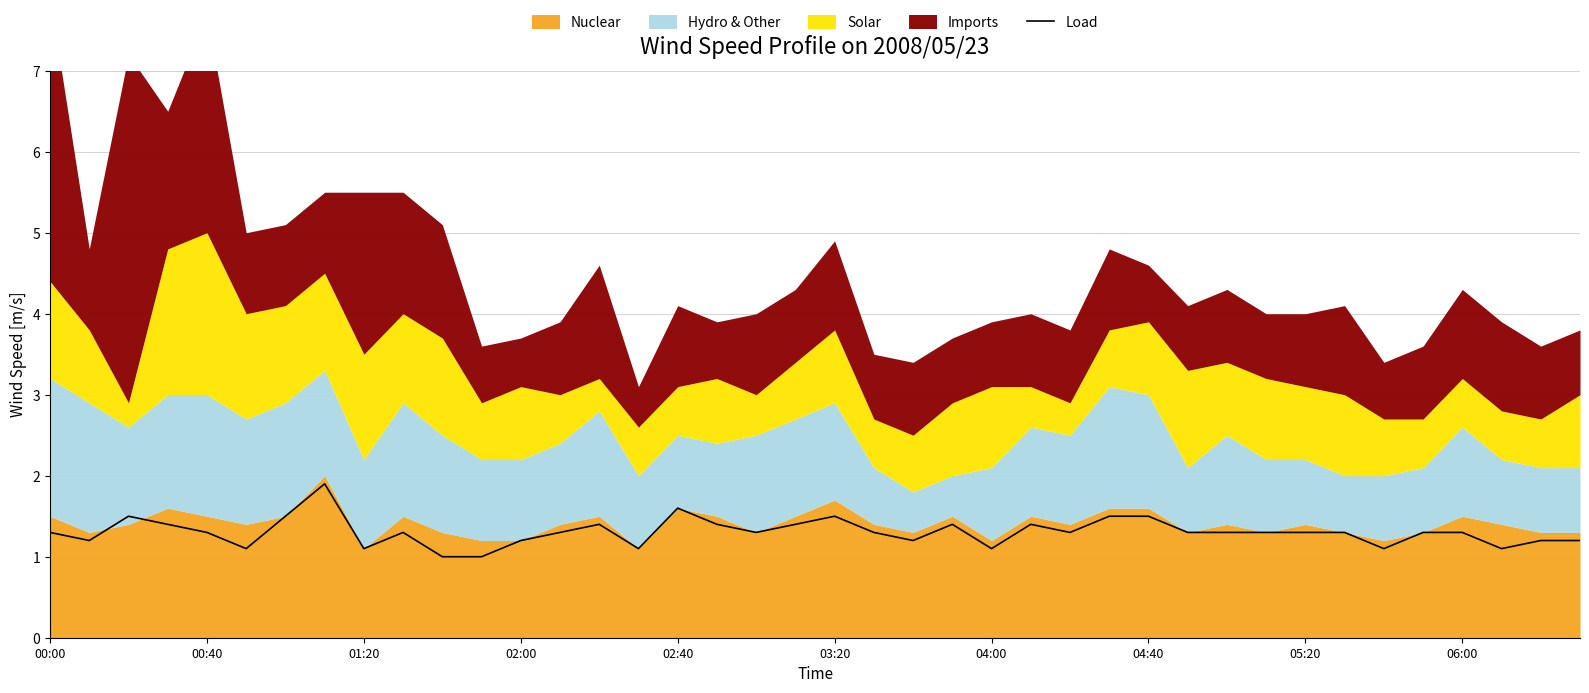

What is the highest value of the Load series?

1.9